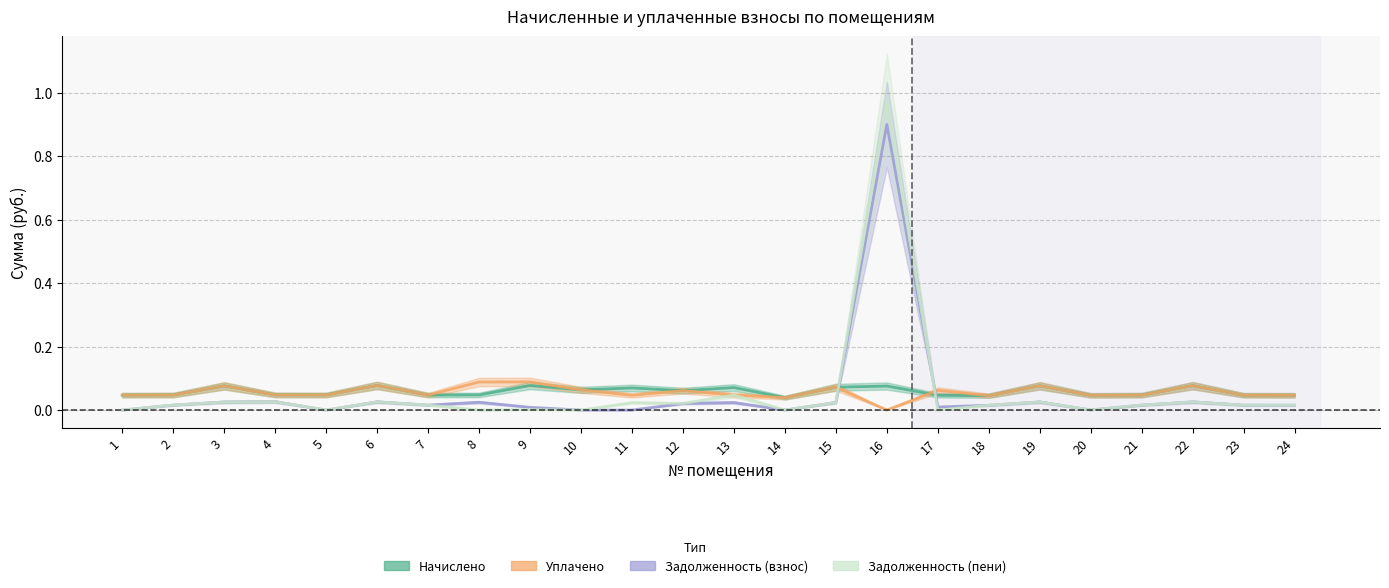

At which category is the sum across all series the highest?

16